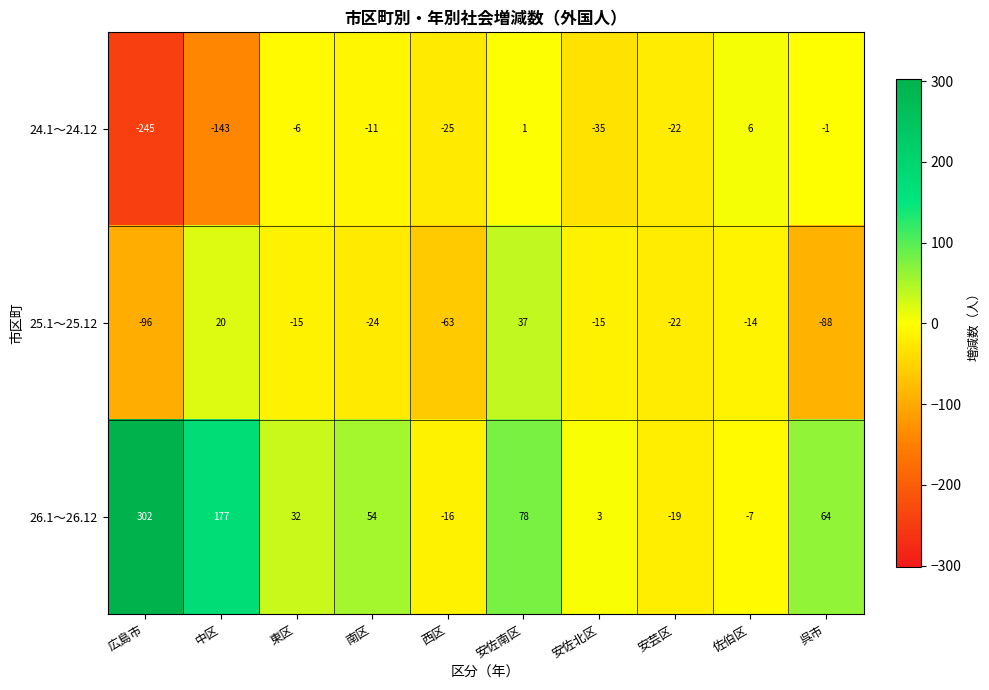

Between 中区 and 東区, which series saw the biggest shift?

26.1～26.12